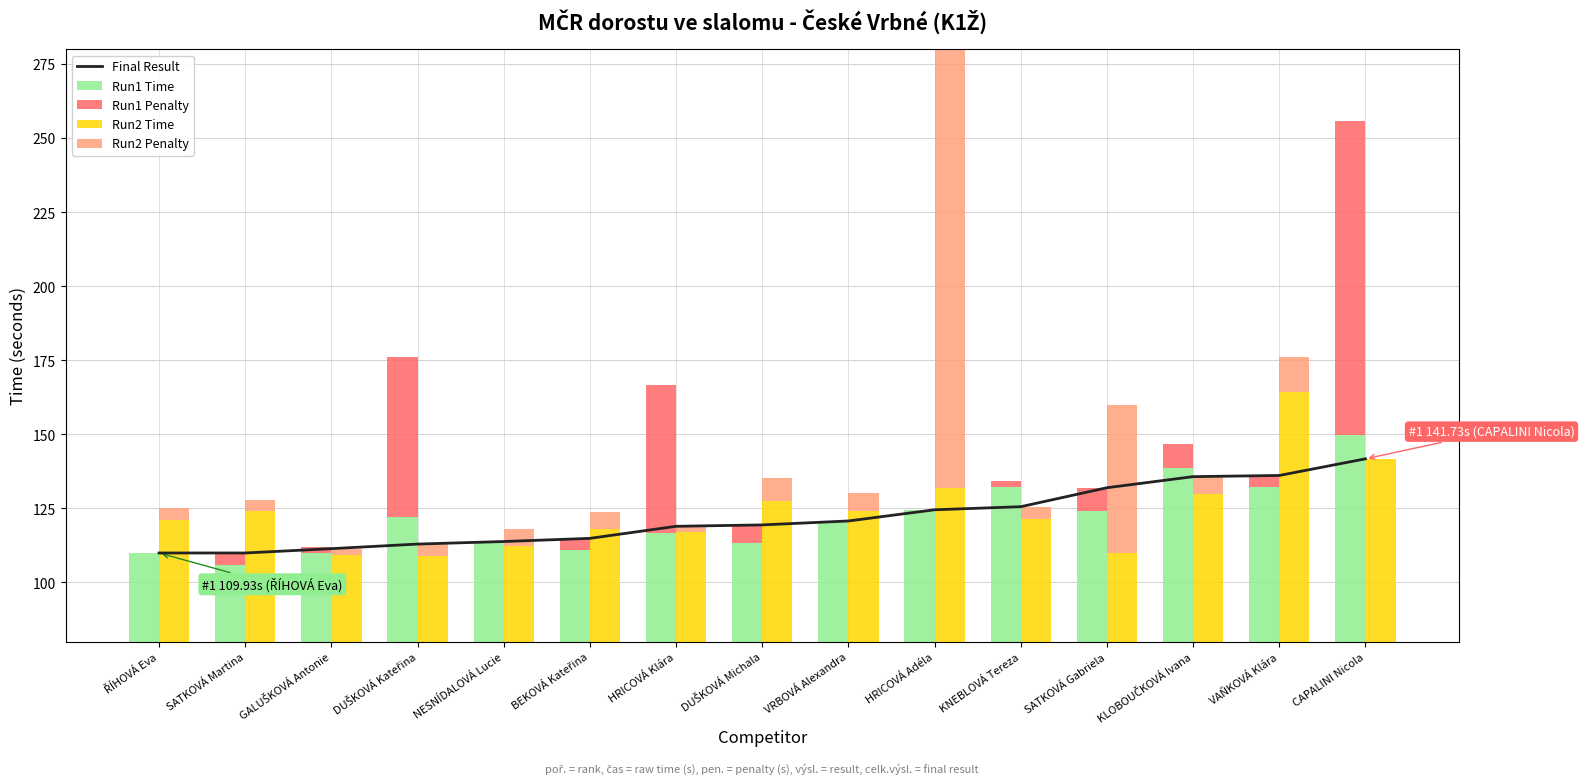

Is it true that Run1 Penalty equals 6.0 at DUŠKOVÁ Michala?

True